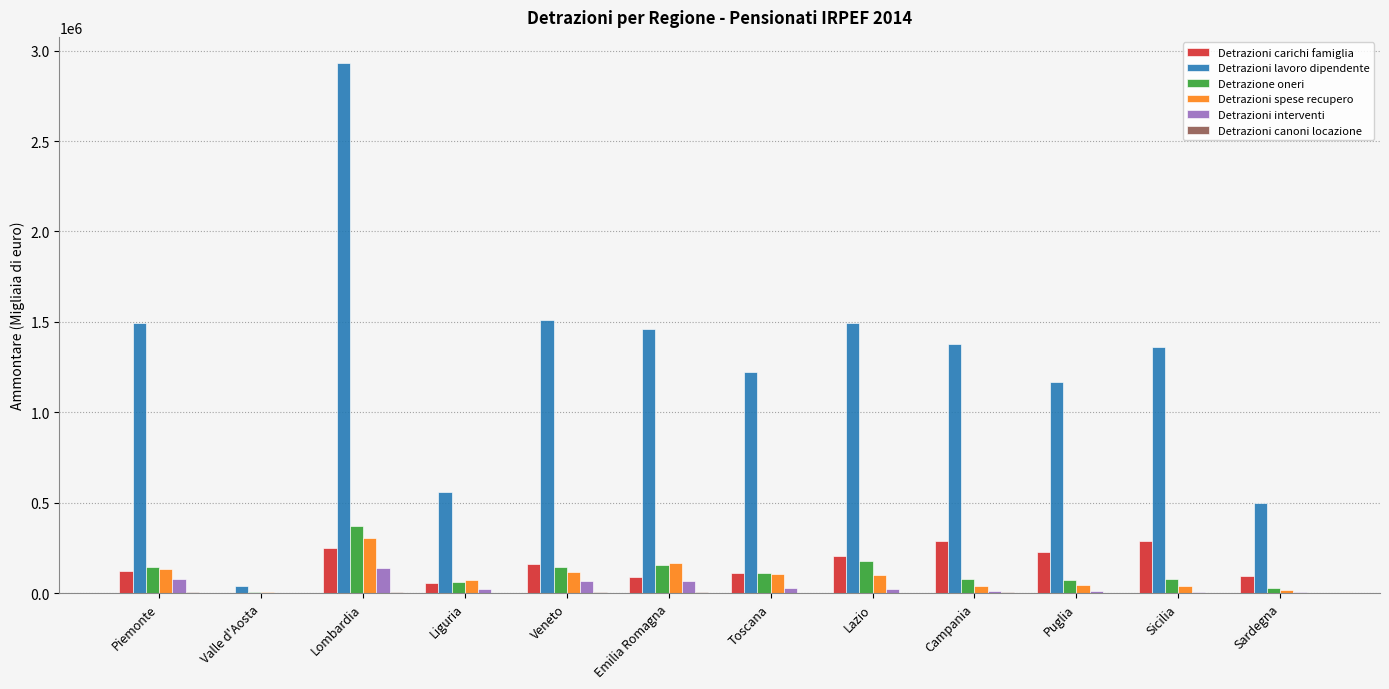

Between Piemonte and Liguria, which series saw the biggest shift?

Detrazioni lavoro dipendente